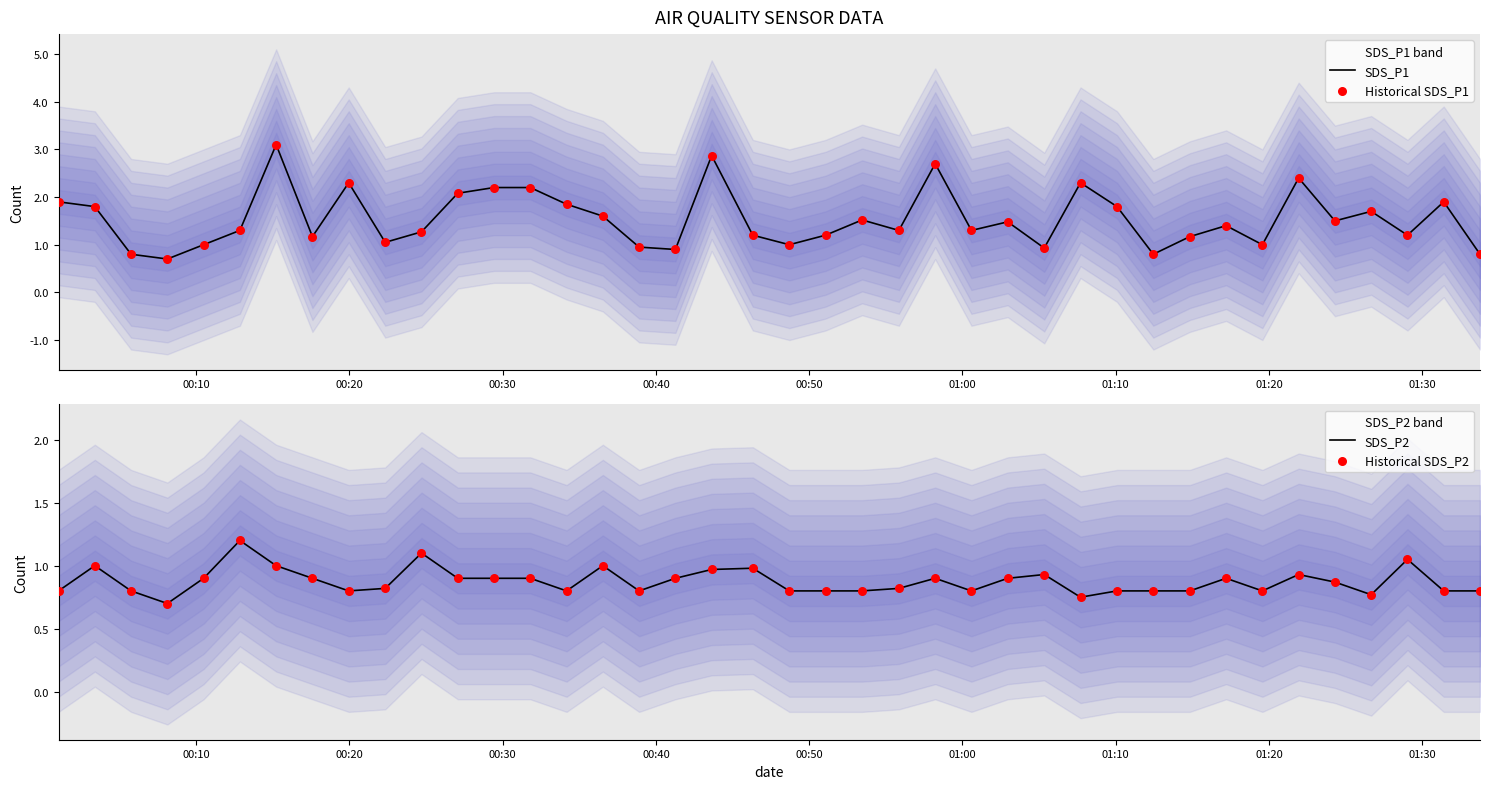

Is the value of Historical SDS_P2 at 20 greater than the value of SDS_P1 at 26?

No